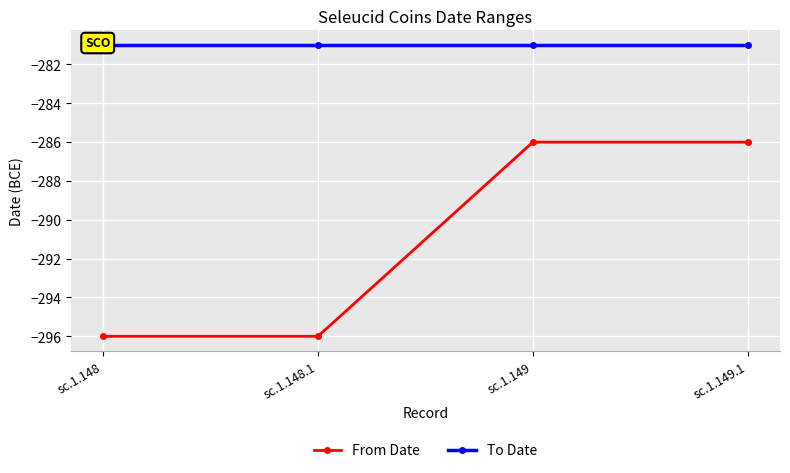

What is the spread (max minus min) of values at sc.1.148?

15